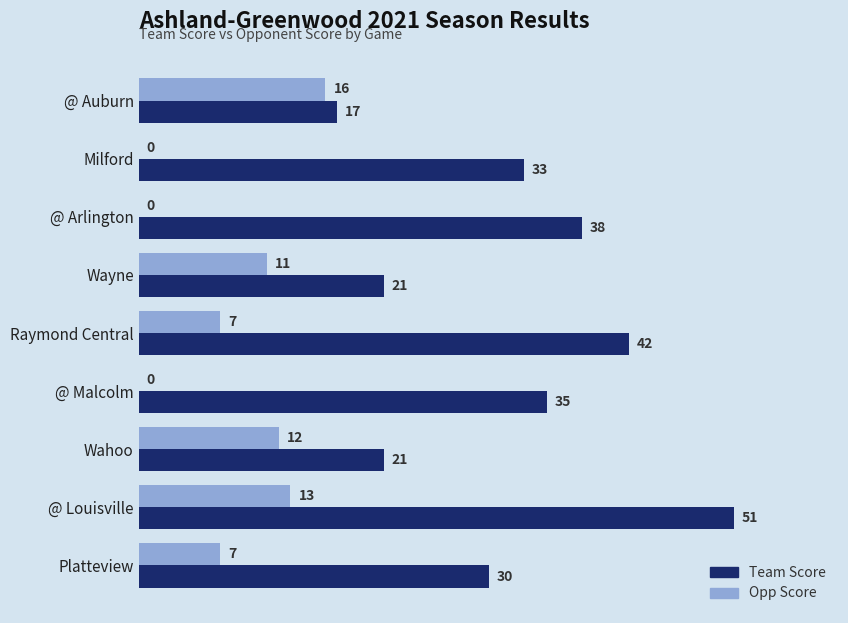

Which category has the highest value across all series?

@ Louisville